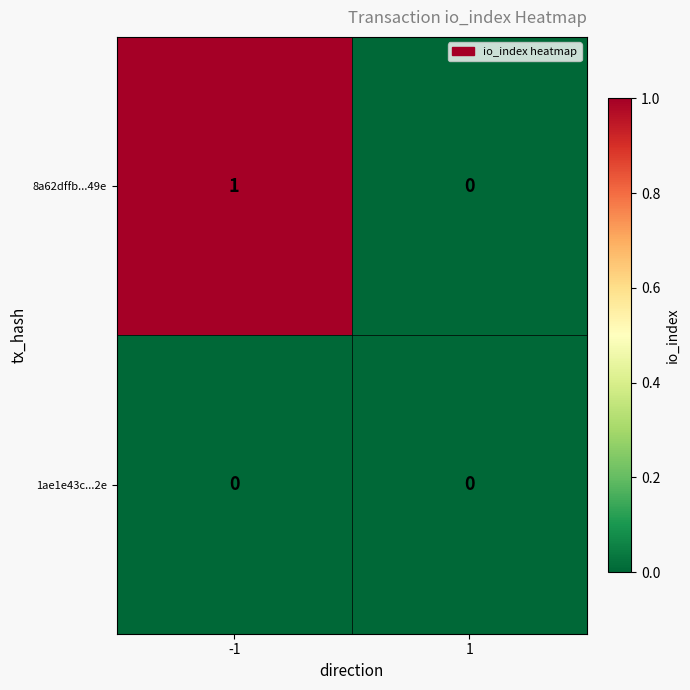

Which series has the largest range (max minus min)?

8a62dffb...49e